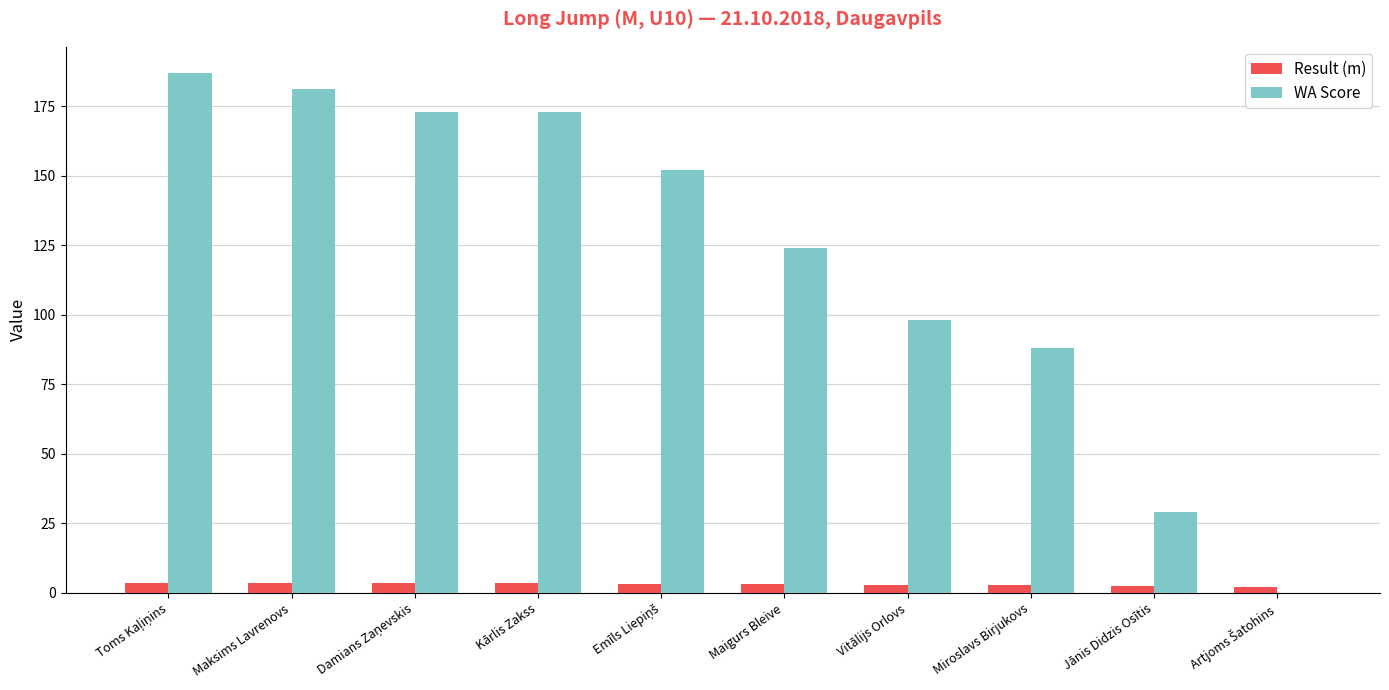

Which series has the largest total across all categories?

WA Score